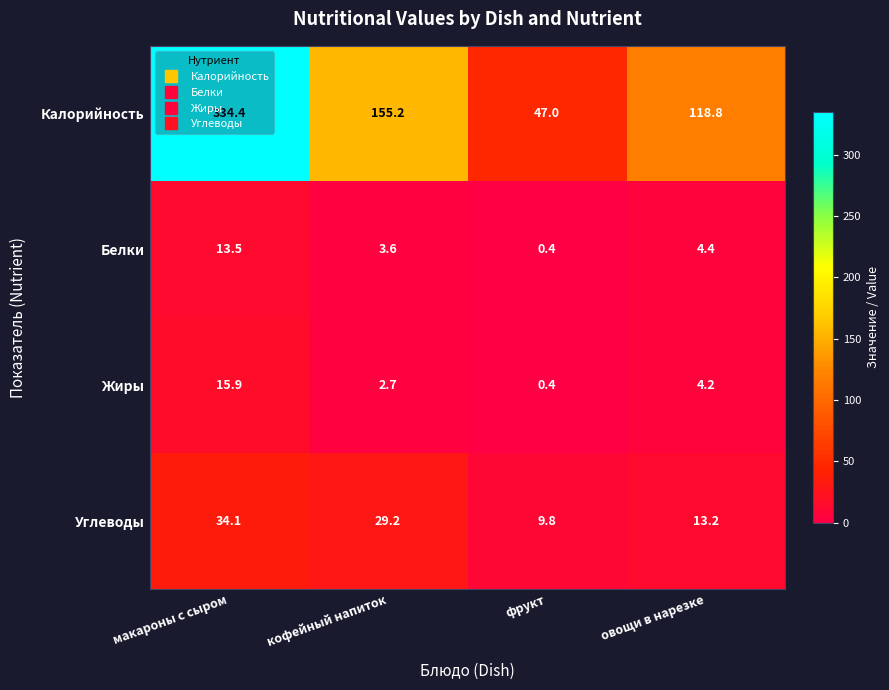

Is it true that Белки equals 13.5 at макароны с сыром?

True